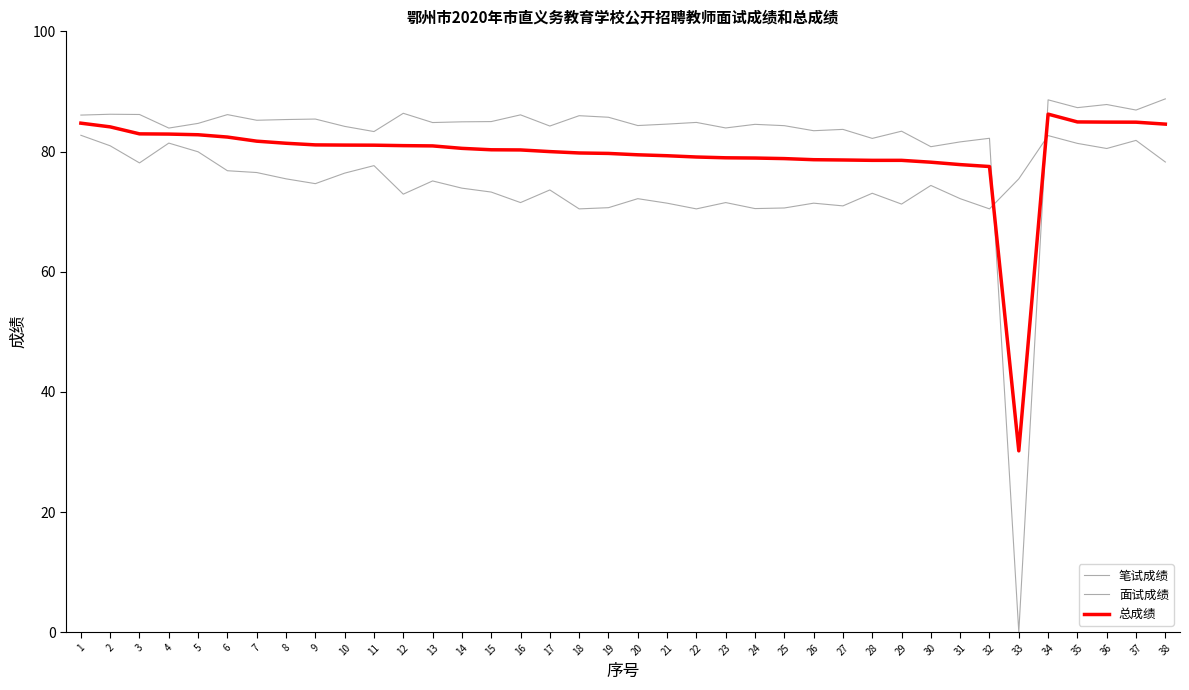

How many lines are shown in the chart?

3